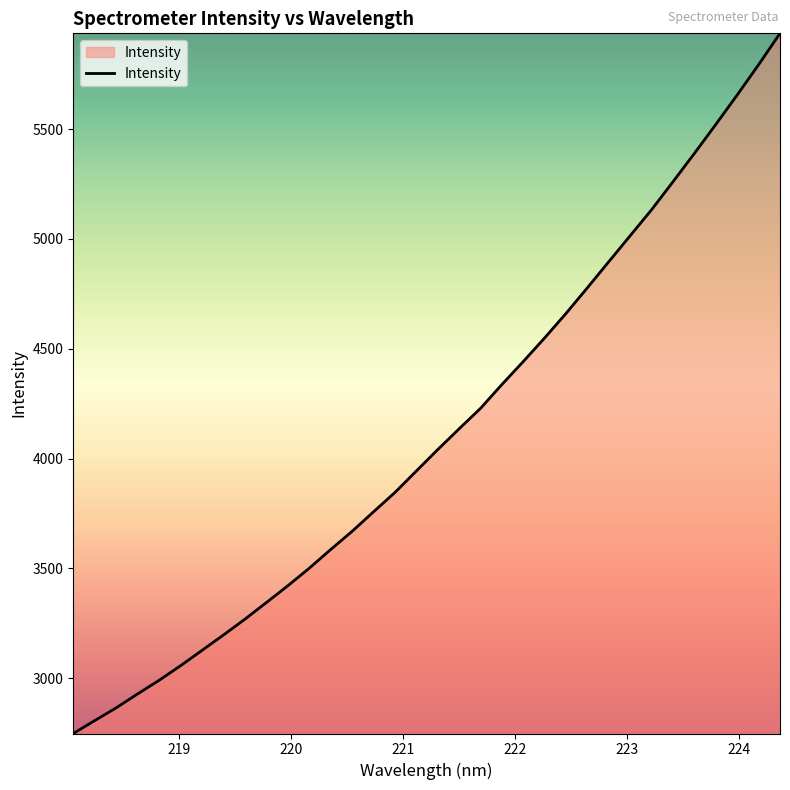

What is the difference between the maximum and second lowest values?

3129.5